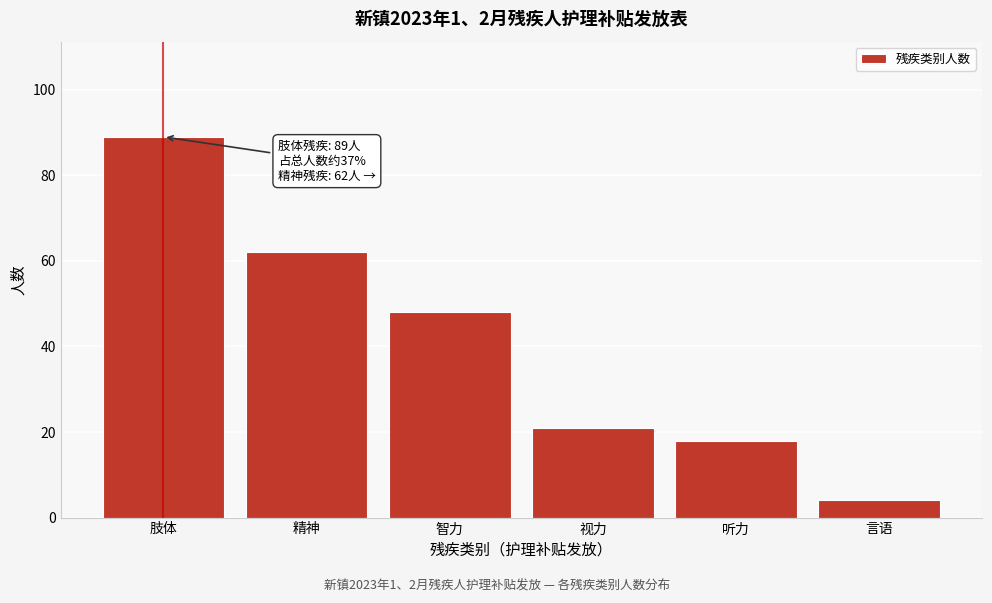

Reading left to right, what are all the values shown in this chart?

89	62	48	21	18	4